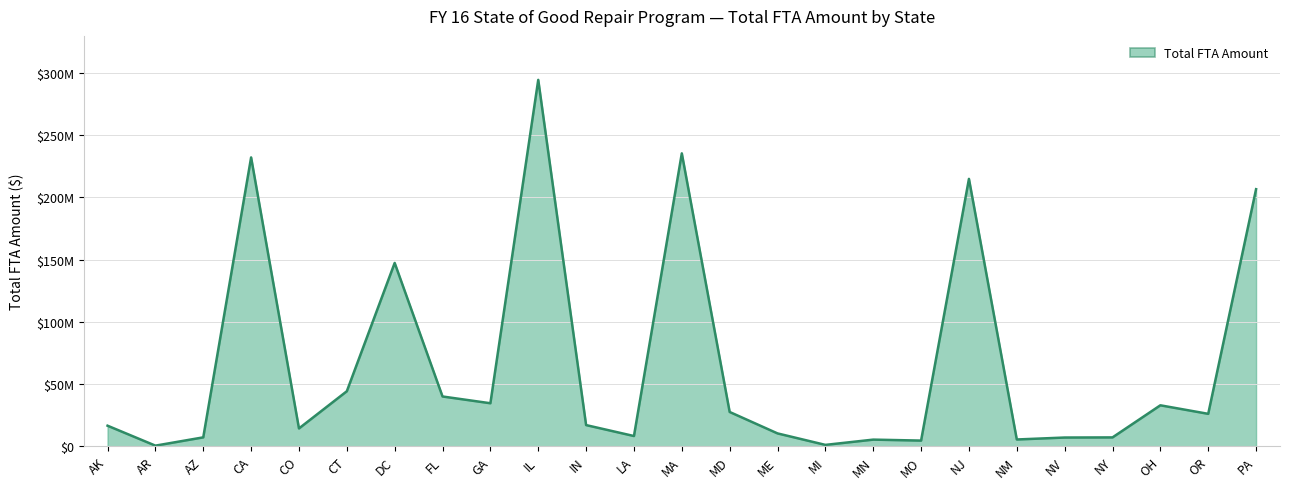

Which label corresponds to the largest value in the chart?

IL